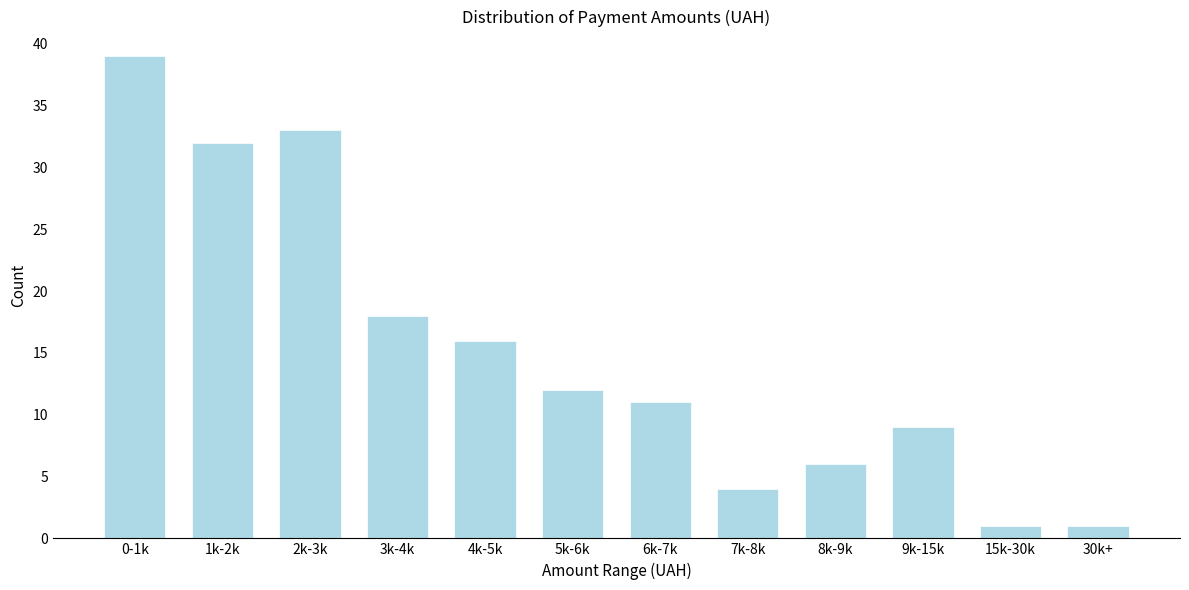

Reading right to left, list all the values displayed in this chart.

30k+=1	15k-30k=1	9k-15k=9	8k-9k=6	7k-8k=4	6k-7k=11	5k-6k=12	4k-5k=16	3k-4k=18	2k-3k=33	1k-2k=32	0-1k=39